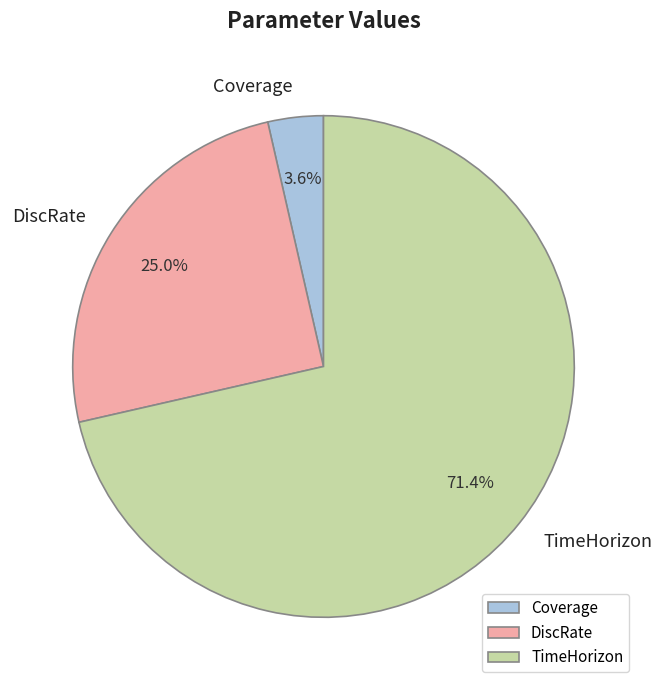

Combined, what portion of the pie is Coverage and DiscRate?

28.6%